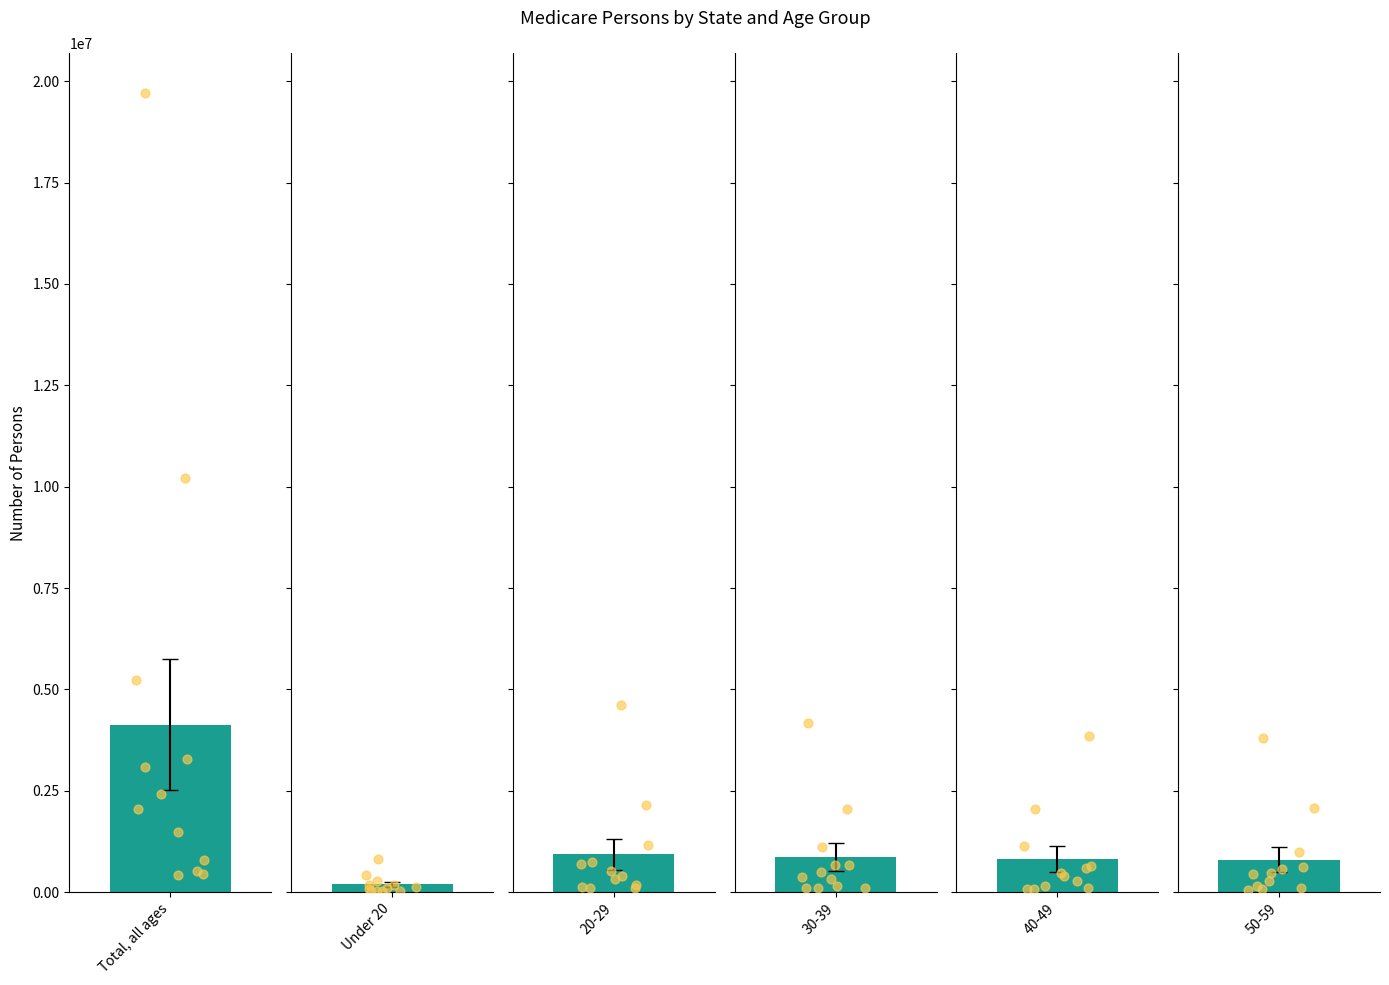

Which series contains the lowest Y value?

Under 20_dots